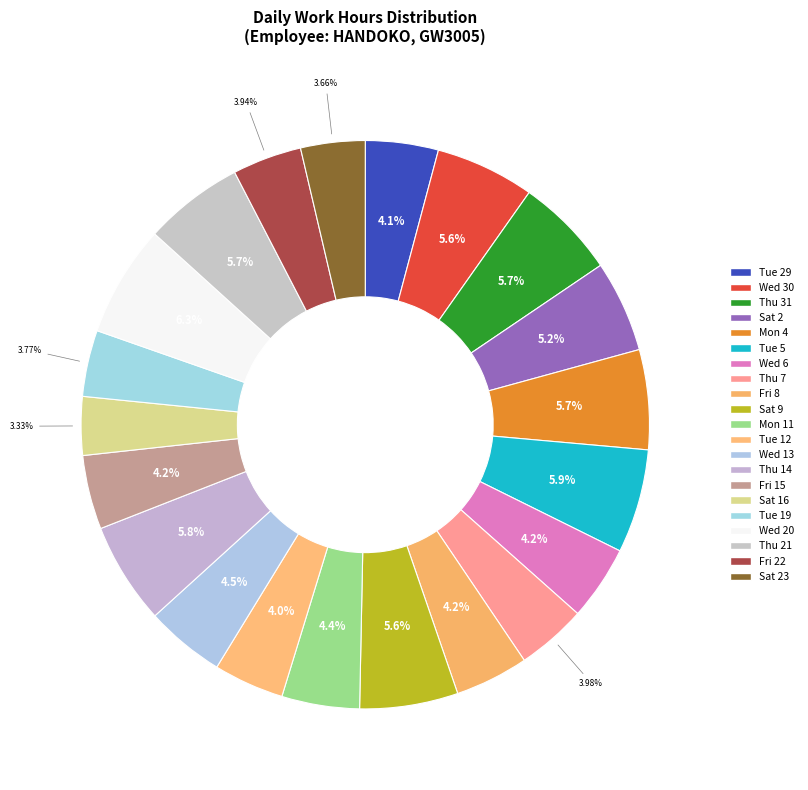

Rank the categories by value from lowest to highest.

Sat 16, Sat 23, Tue 19, Fri 22, Thu 7, Tue 12, Tue 29, Fri 8, Fri 15, Wed 6, Mon 11, Wed 13, Sat 2, Sat 9, Wed 30, Mon 4, Thu 21, Thu 31, Thu 14, Tue 5, Wed 20